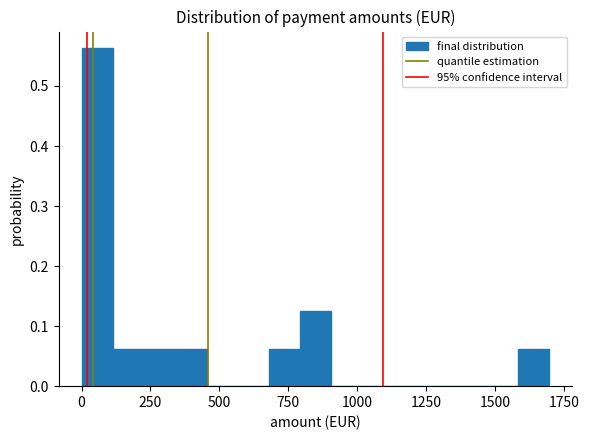

Read against the x-axis, roughly where is the centre of the tallest bar?

50